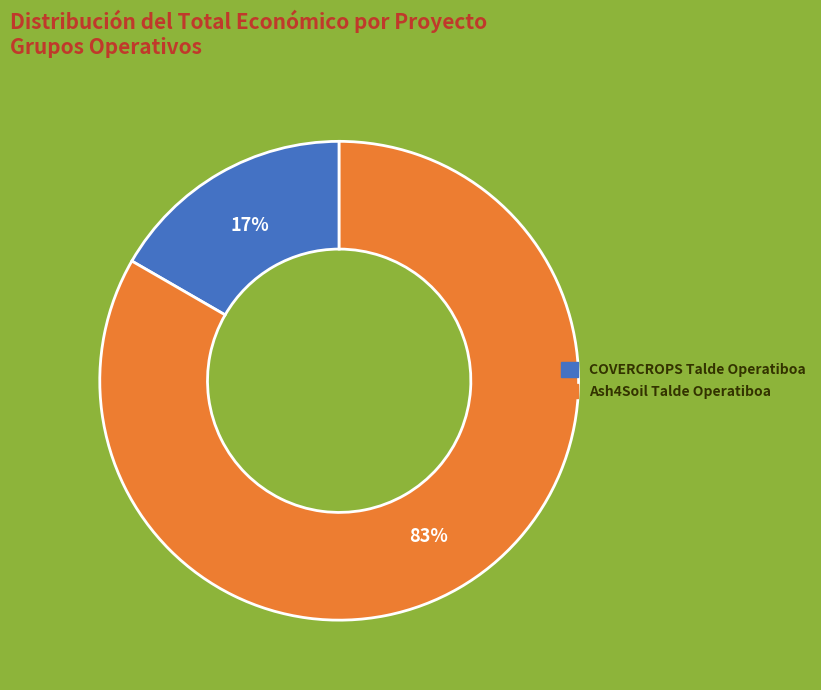

Which slice is the smallest?

COVERCROPS Talde Operatiboa